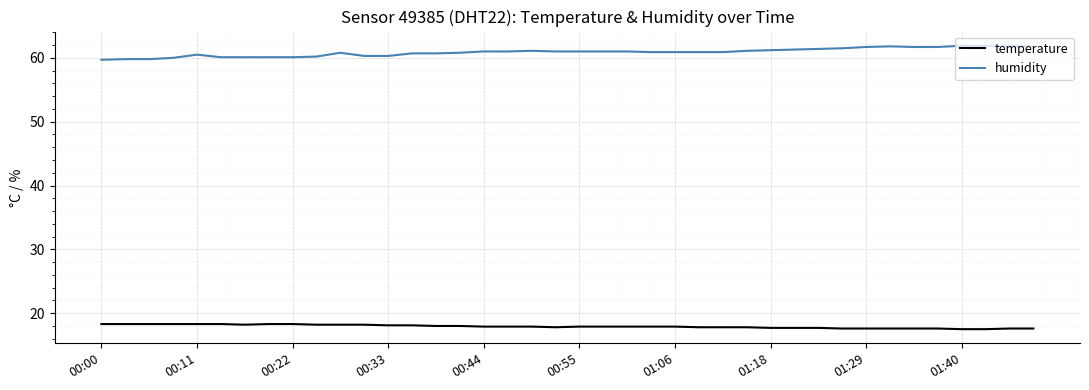

Rank the series by their average value, from highest to lowest.

humidity, temperature